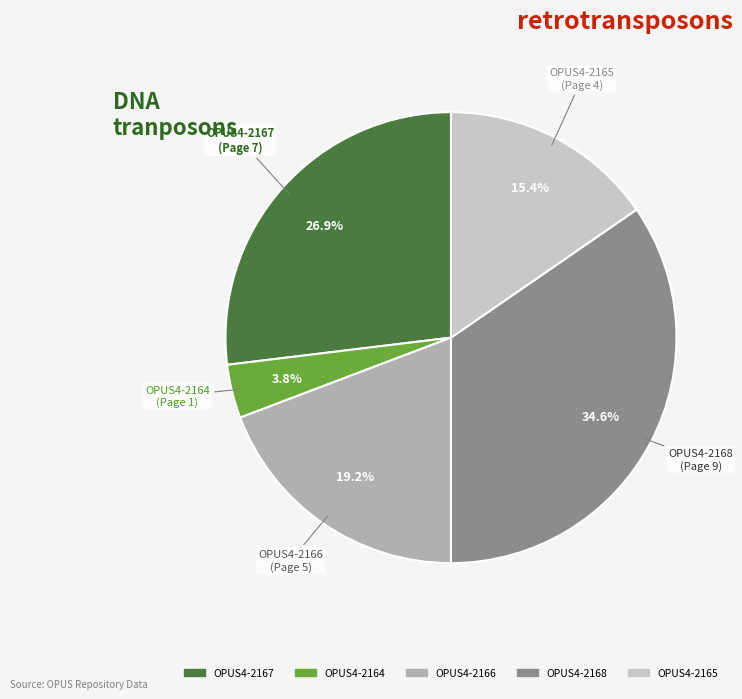

How many slices are in this pie chart?

5